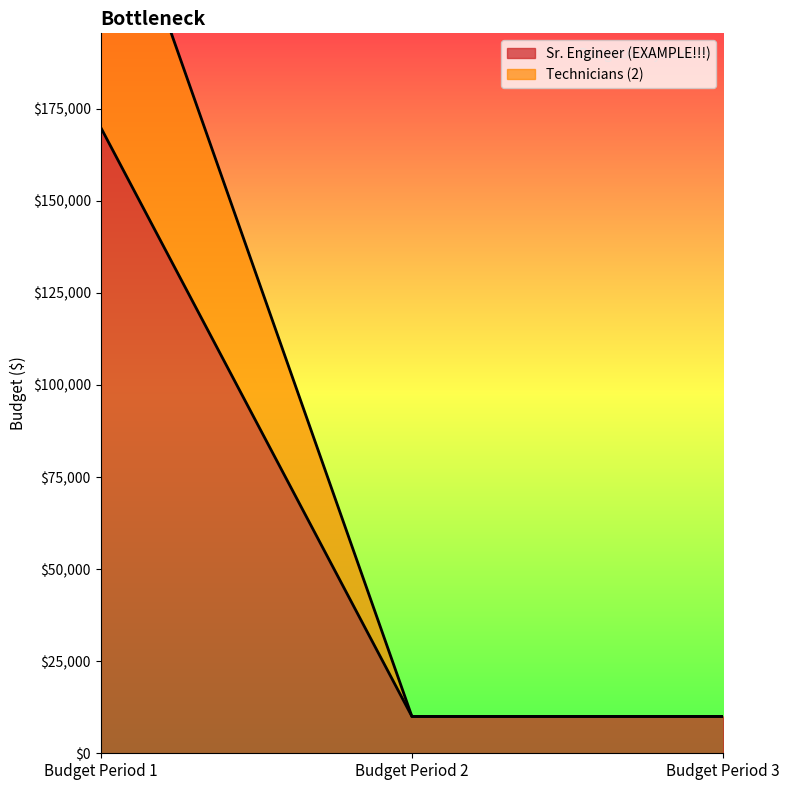

At which category is the sum across all series the highest?

Budget Period 1